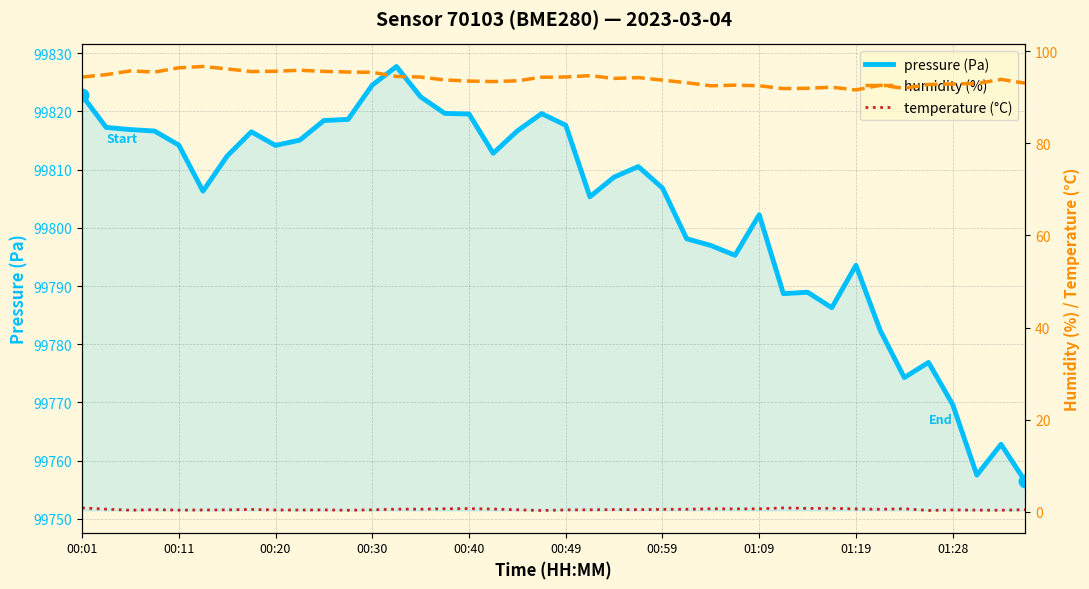

True or false: pressure (Pa) has a value of 99788.9 at 30.

True